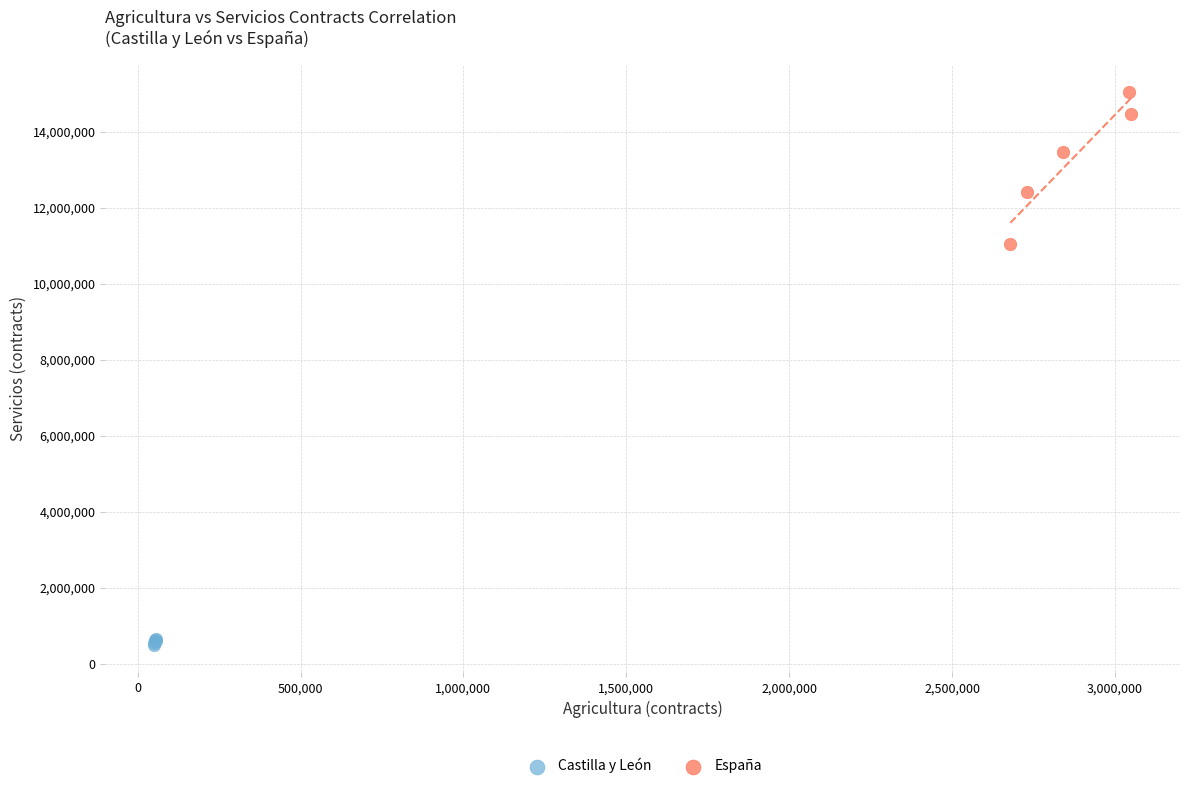

Which series has the largest Y range (max minus min)?

España